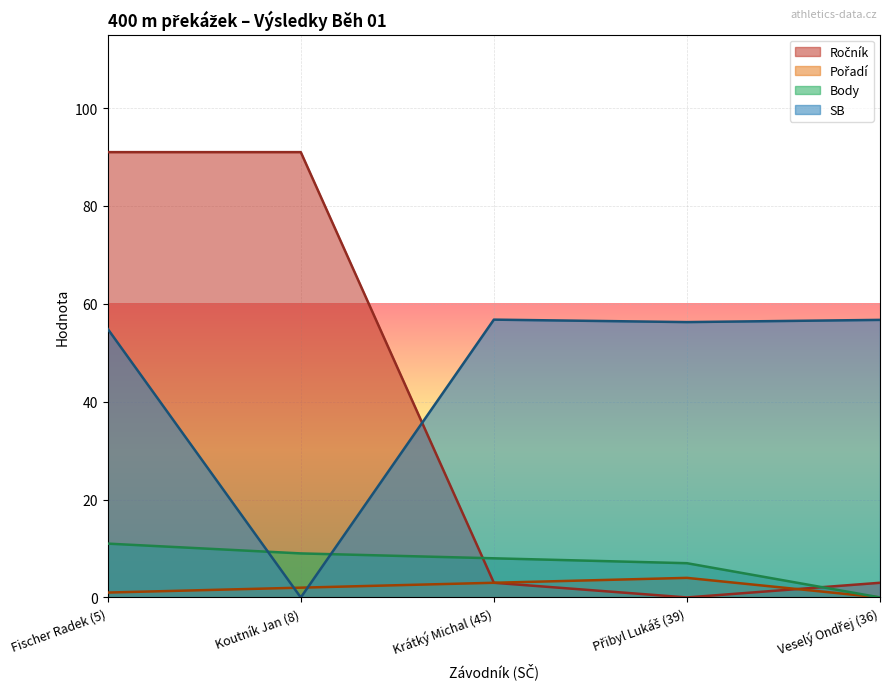

Where is Body nearest to the value 5?

Přibyl Lukáš (39)